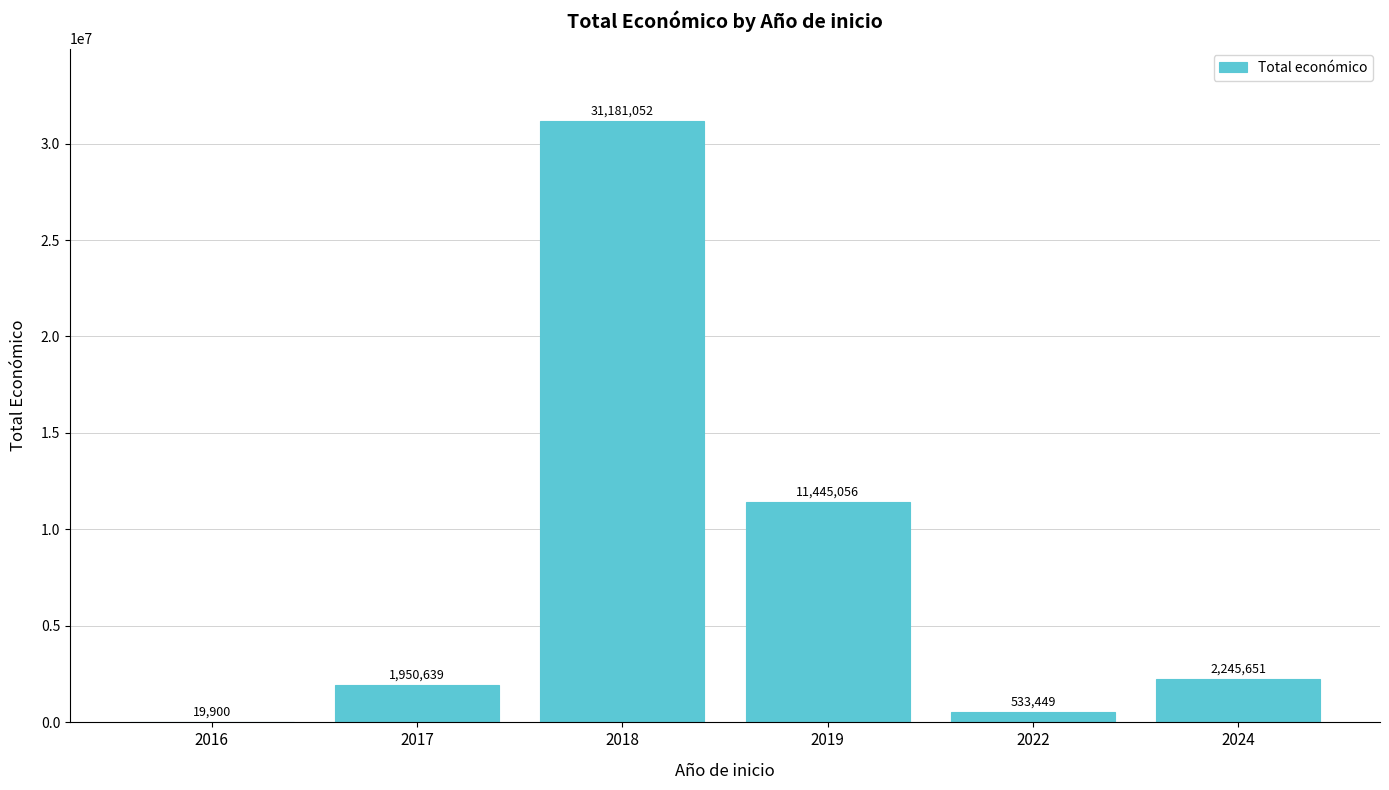

What is the sum of the values at 2017 and 2022?

2484088